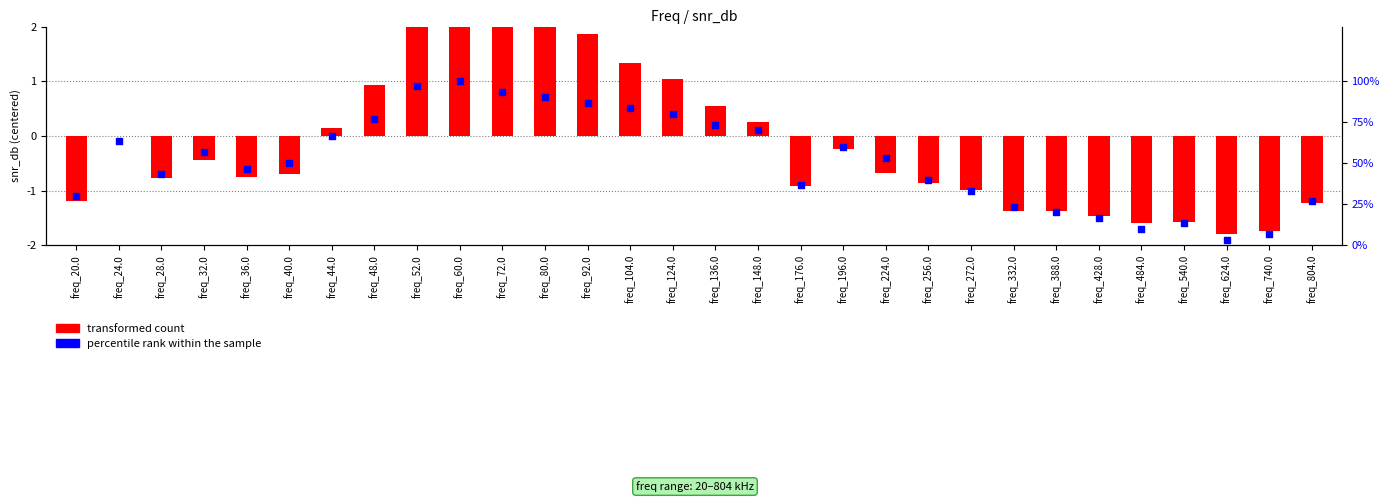

At which category is the sum across all series the highest?

freq_60.0